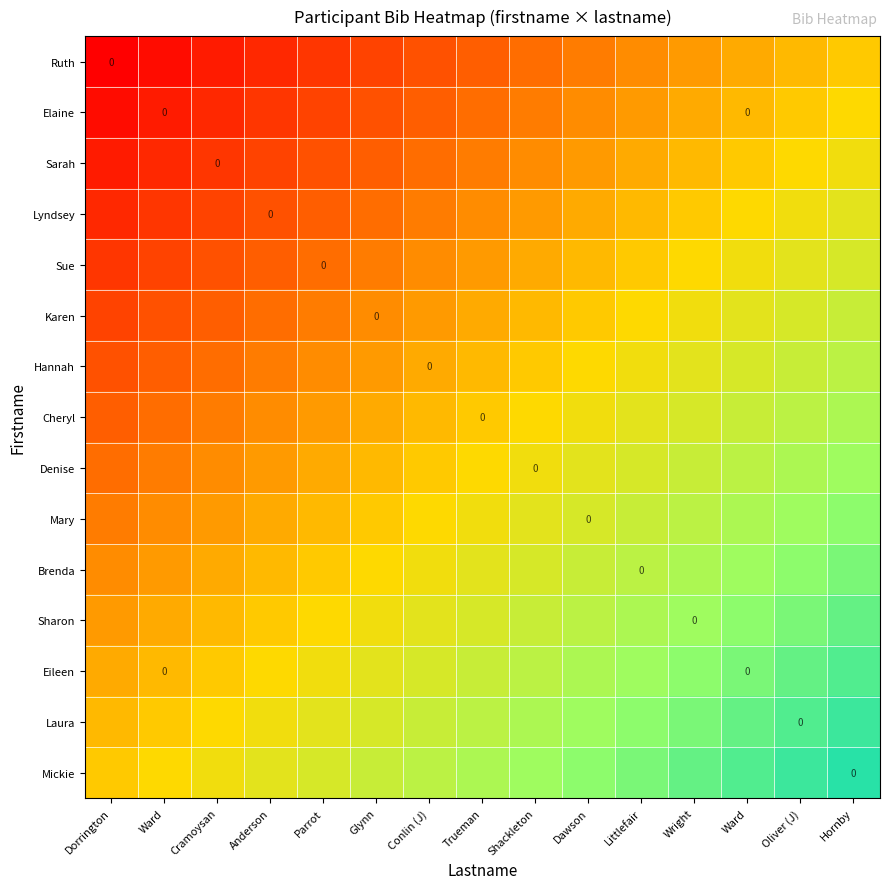

Is it true that Laura equals 0.4 at Shackleton?

False